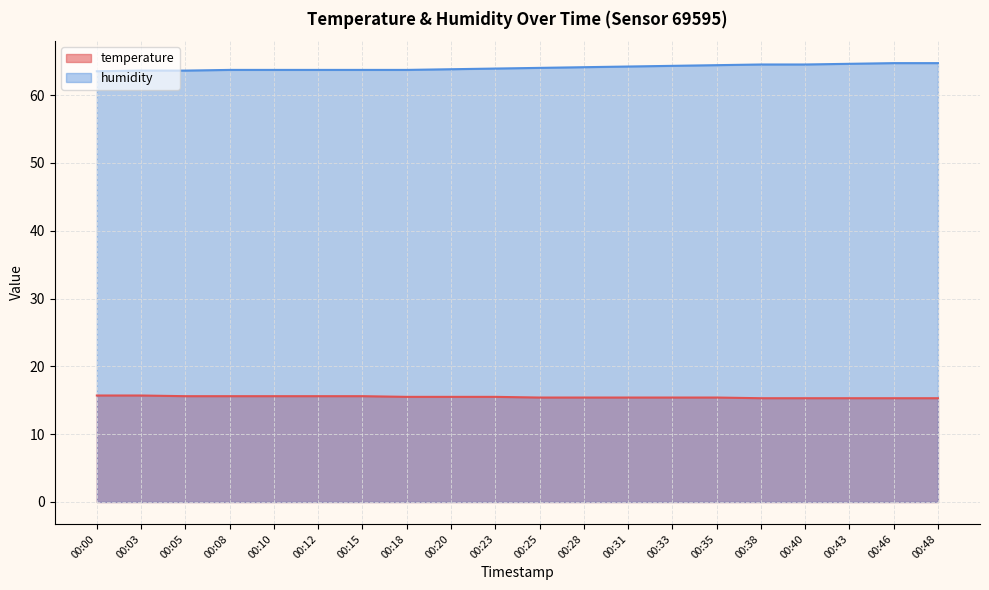

Reading right to left, extract all data points from this chart.

temperature: 15.3	15.3	15.3	15.3	15.3	15.4	15.4	15.4	15.4	15.4	15.5	15.5	15.5	15.6	15.6	15.6	15.6	15.6	15.7	15.7
humidity: 64.7	64.7	64.6	64.5	64.5	64.4	64.3	64.2	64.1	64.0	63.9	63.8	63.7	63.7	63.7	63.7	63.7	63.6	63.6	63.5